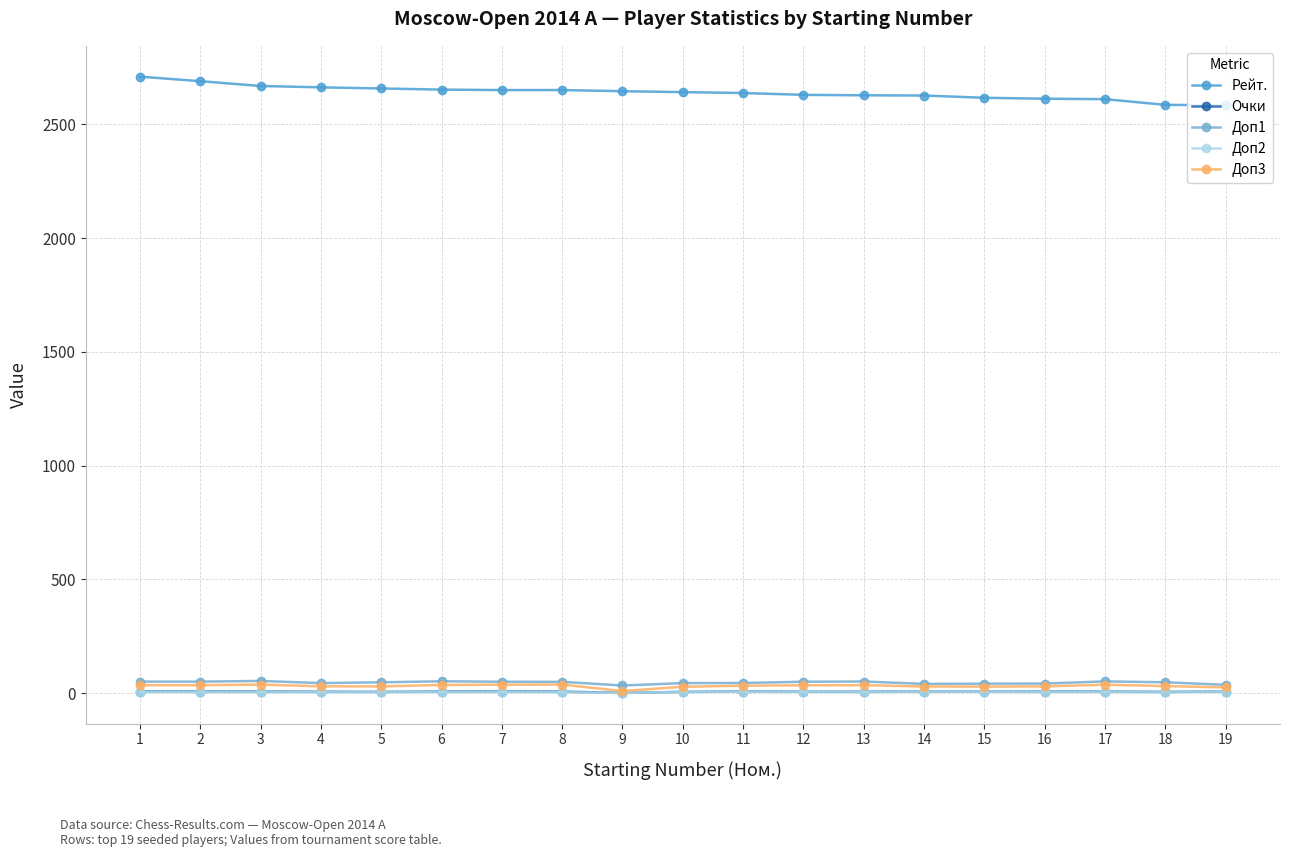

What is the lowest value of the Рейт. series?

2584.0